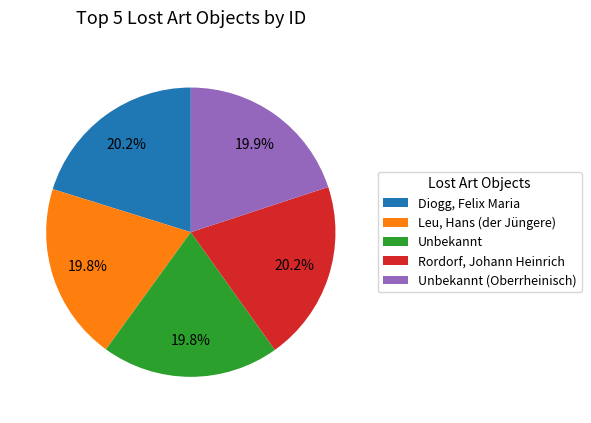

Does Unbekannt account for over 50% of the chart?

No